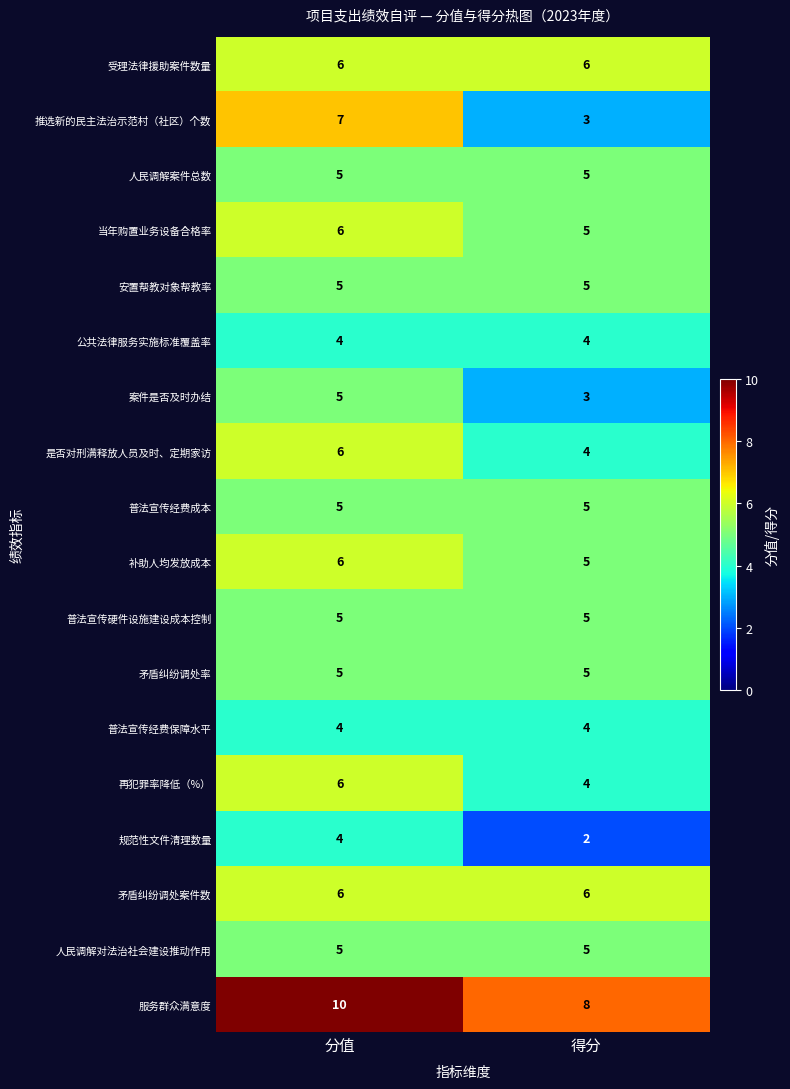

What is the smallest value displayed?

2